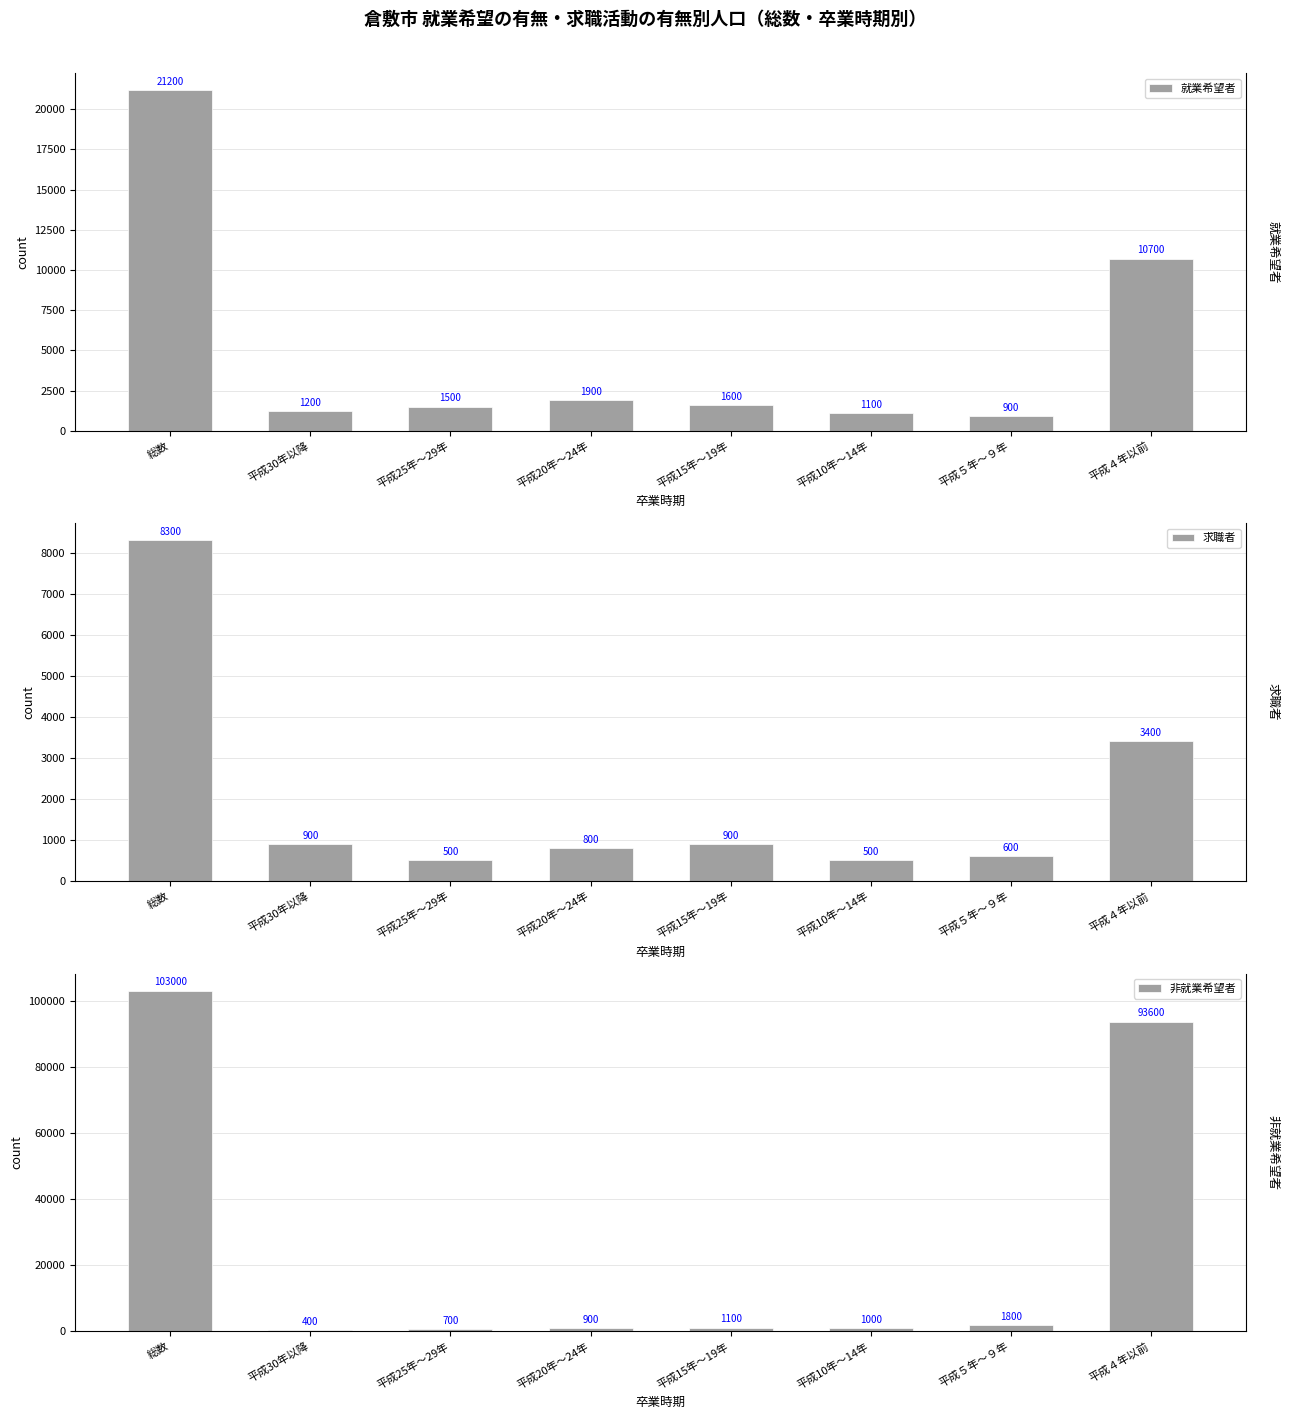

What is the difference between the second highest and second lowest values in the 非就業希望者 series?

92900